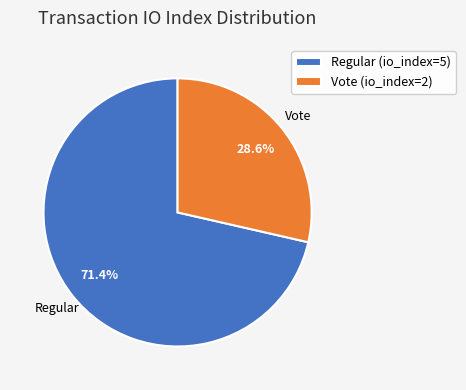

Which slice represents more than half of the pie?

Regular (io_index=5)